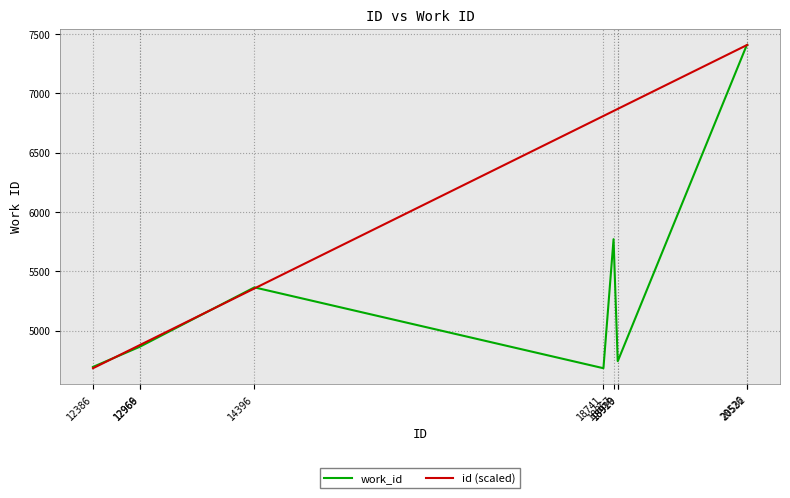

Does the chart display data point markers on the line(s)?

No